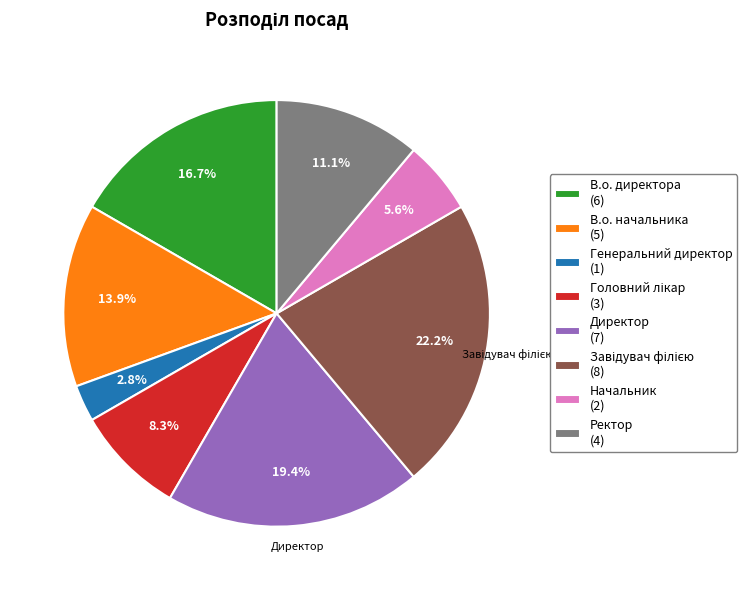

Which category has the smallest portion of the pie?

Генеральний директор